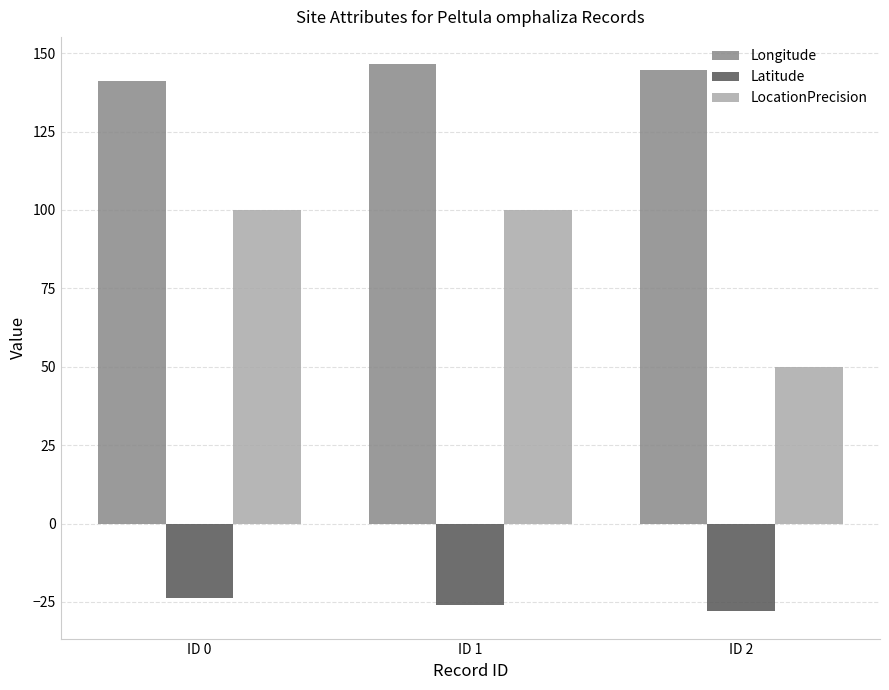

What is the highest value of the Latitude series?

-23.7